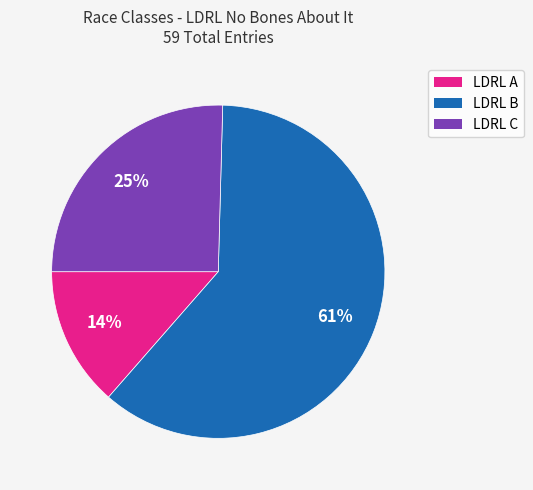

Which slice represents more than half of the pie?

LDRL B